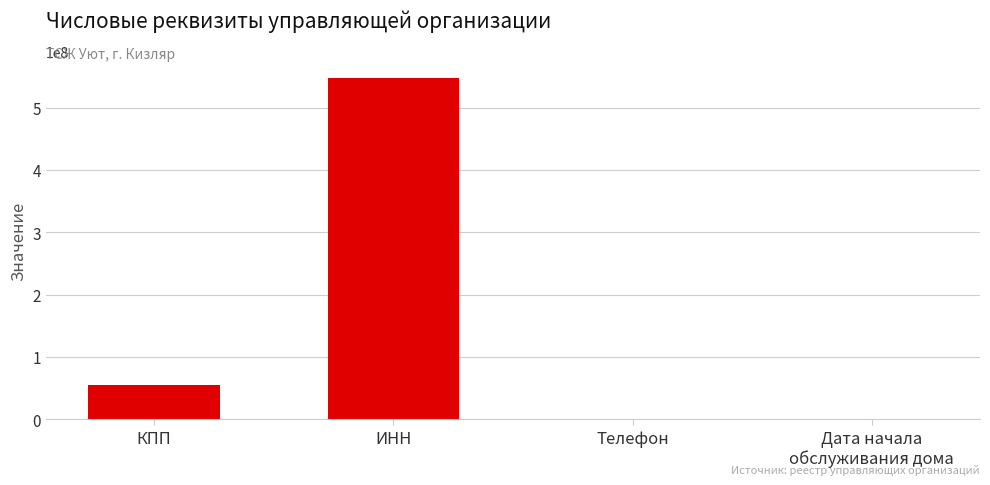

Between Дата начала
обслуживания дома and ИНН, which is larger?

ИНН